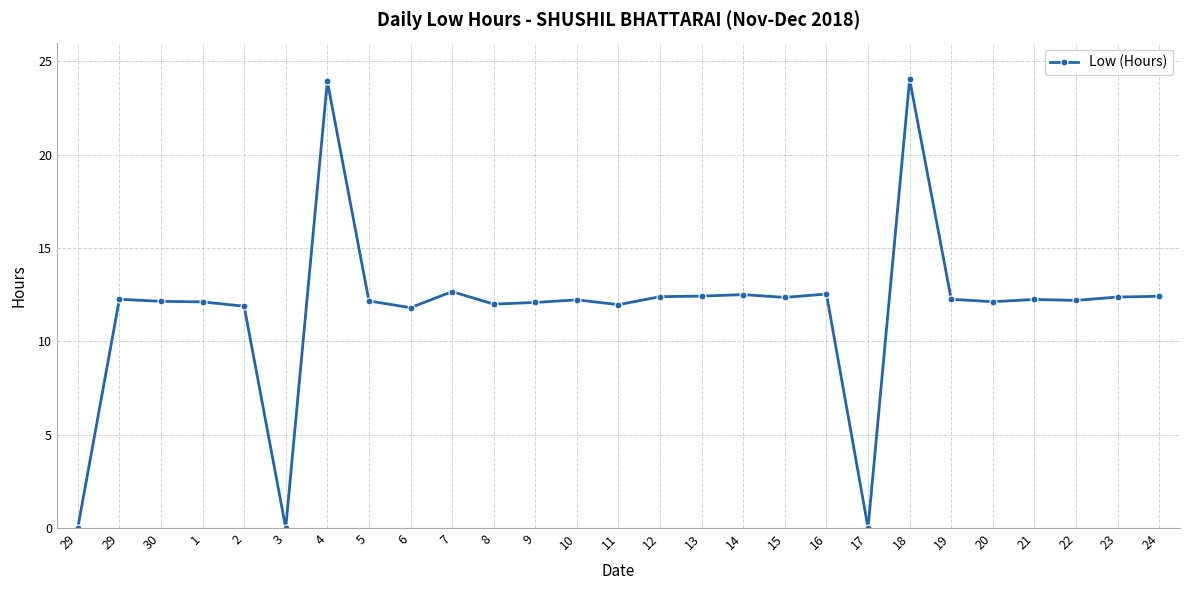

Where is the first local maximum?

29